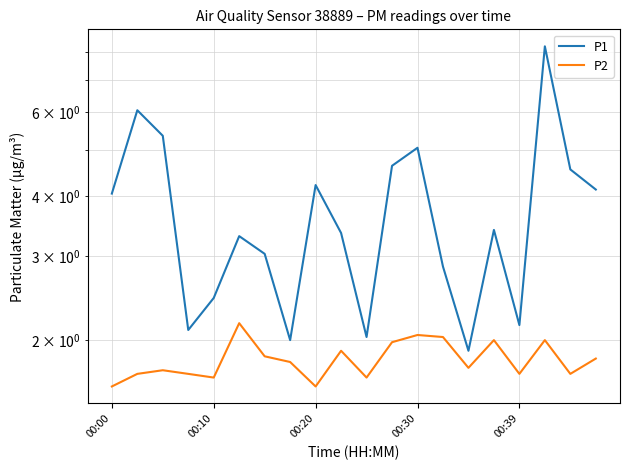

What value does the P2 series have at 7?

1.8